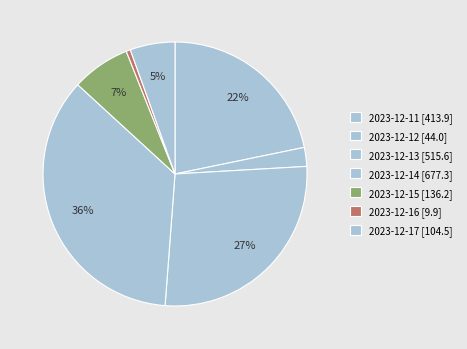

Is 2023-12-11 the majority of the pie?

No